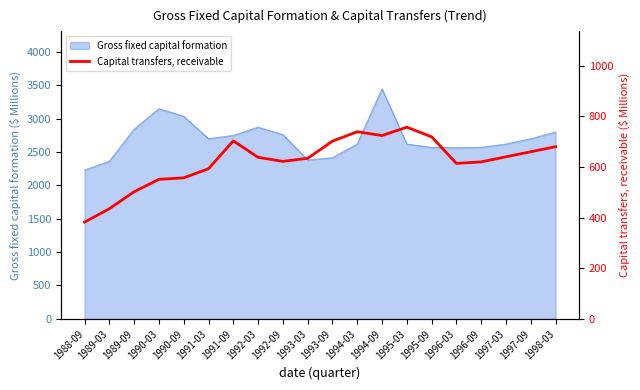

Is it true that the value at 1994-09 is 724?

True